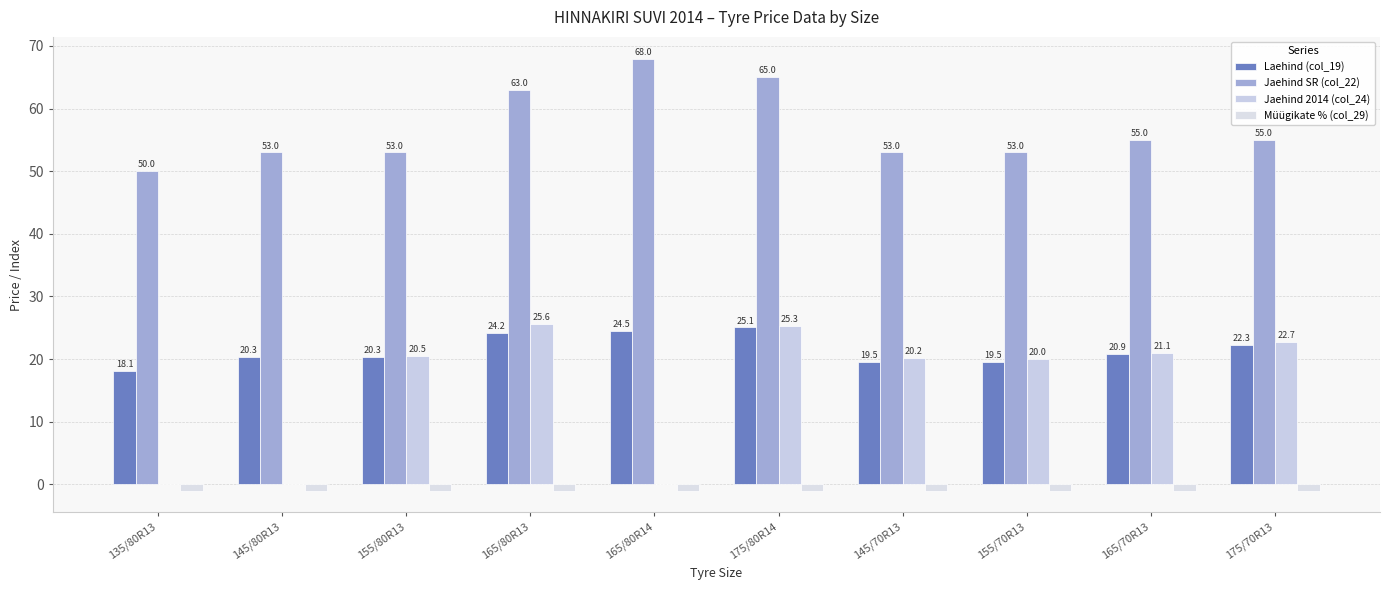

Reading left to right, what are all the values shown in this chart?

Laehind (col_19): 18.1	20.3	20.3	24.2	24.5	25.1	19.5	19.5	20.9	22.3
Jaehind SR (col_22): 50.0	53.0	53.0	63.0	68.0	65.0	53.0	53.0	55.0	55.0
Jaehind 2014 (col_24): 0.0	0.0	20.5	25.6	0.0	25.3	20.2	20.0	21.1	22.7
Müügikate % (col_29): -1.0	-1.0	-1.0	-1.0	-1.0	-1.0	-1.0	-1.0	-1.0	-1.0